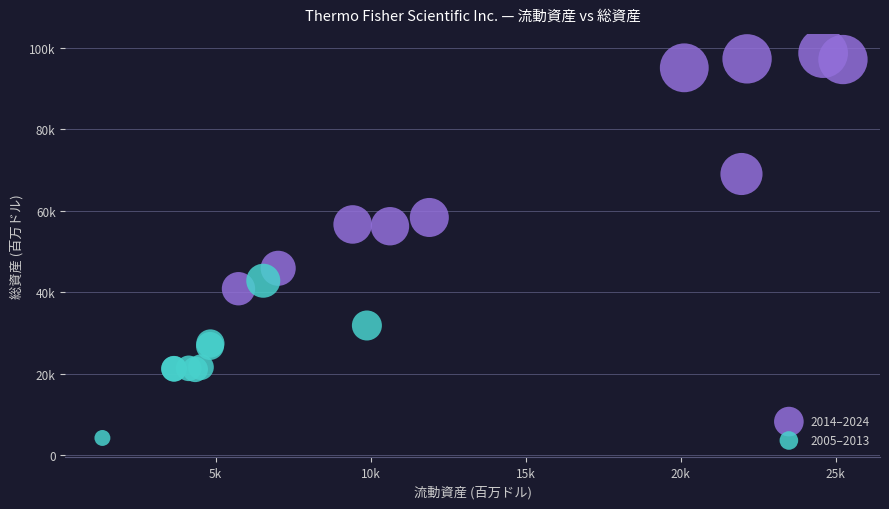

Which series contains the highest Y value?

2014–2024